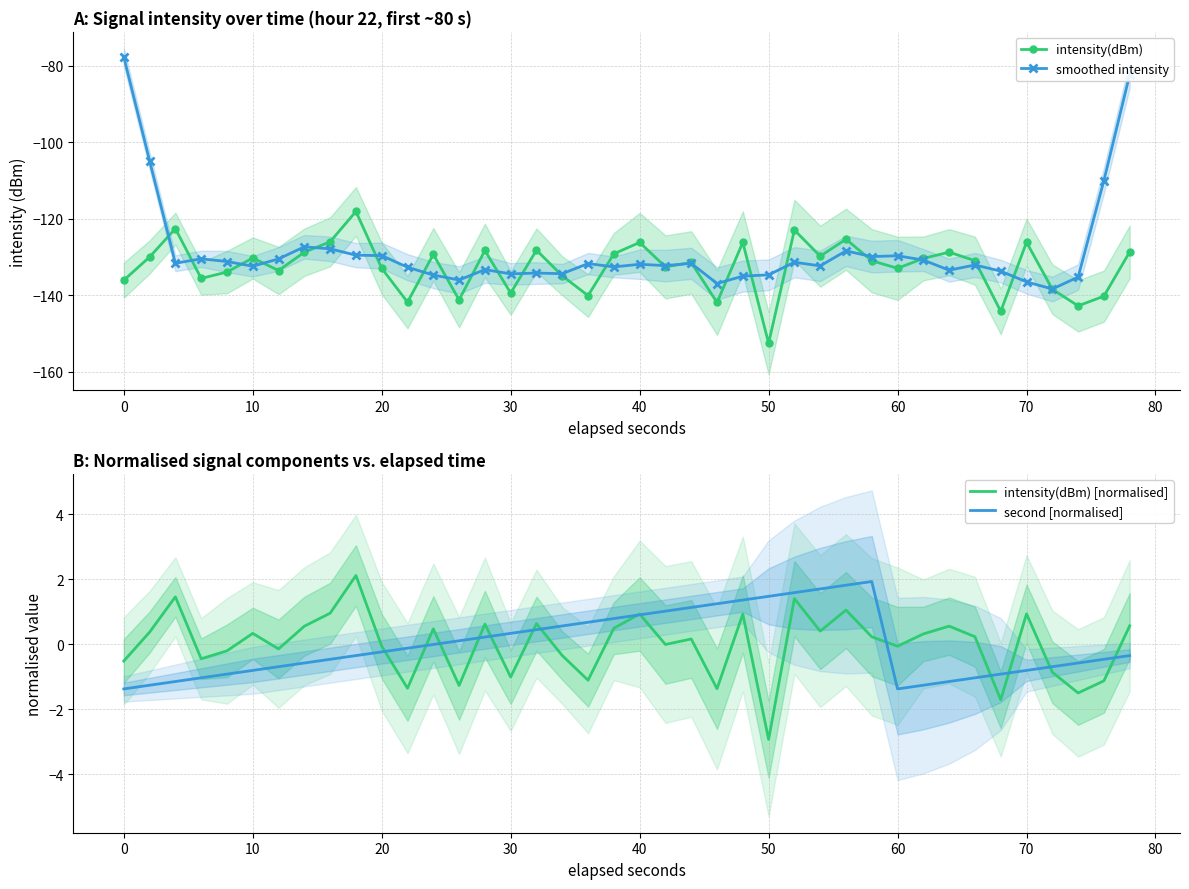

What is the difference between the maximum and minimum values in the second [normalised] series?

3.3